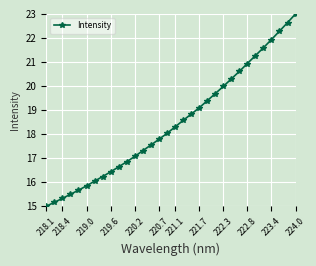

Is this an area chart (filled region under the line)?

No